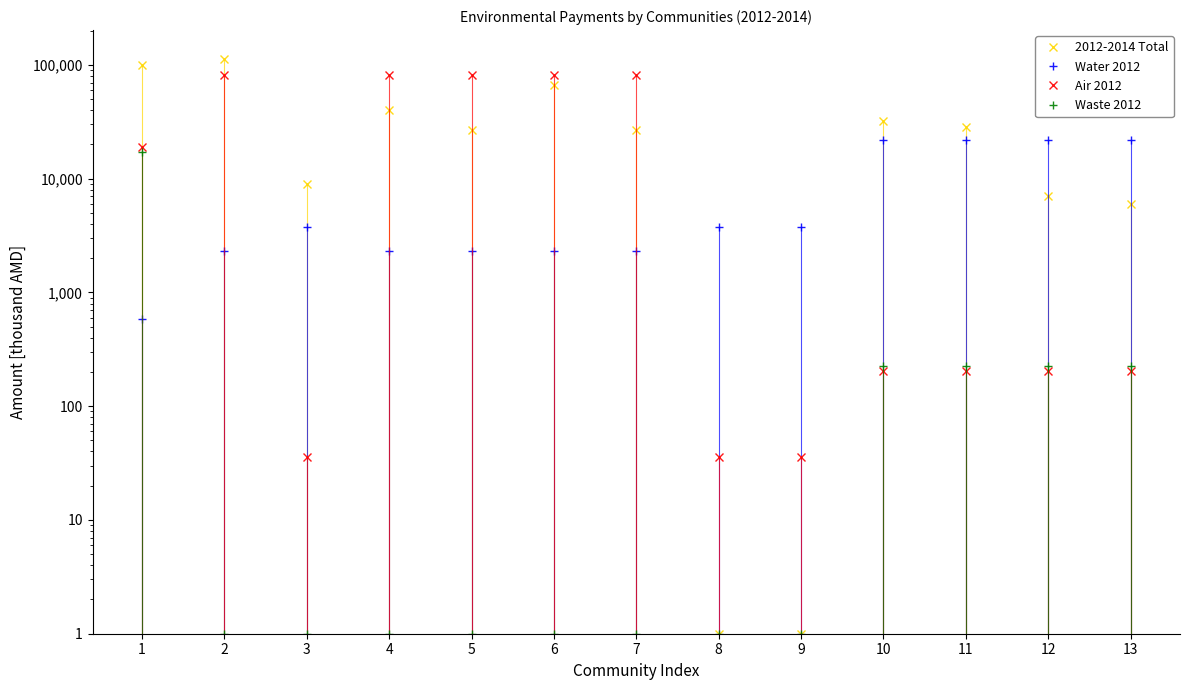

What is the sum of the Waste 2012 values at 1 and 12?

17485.7